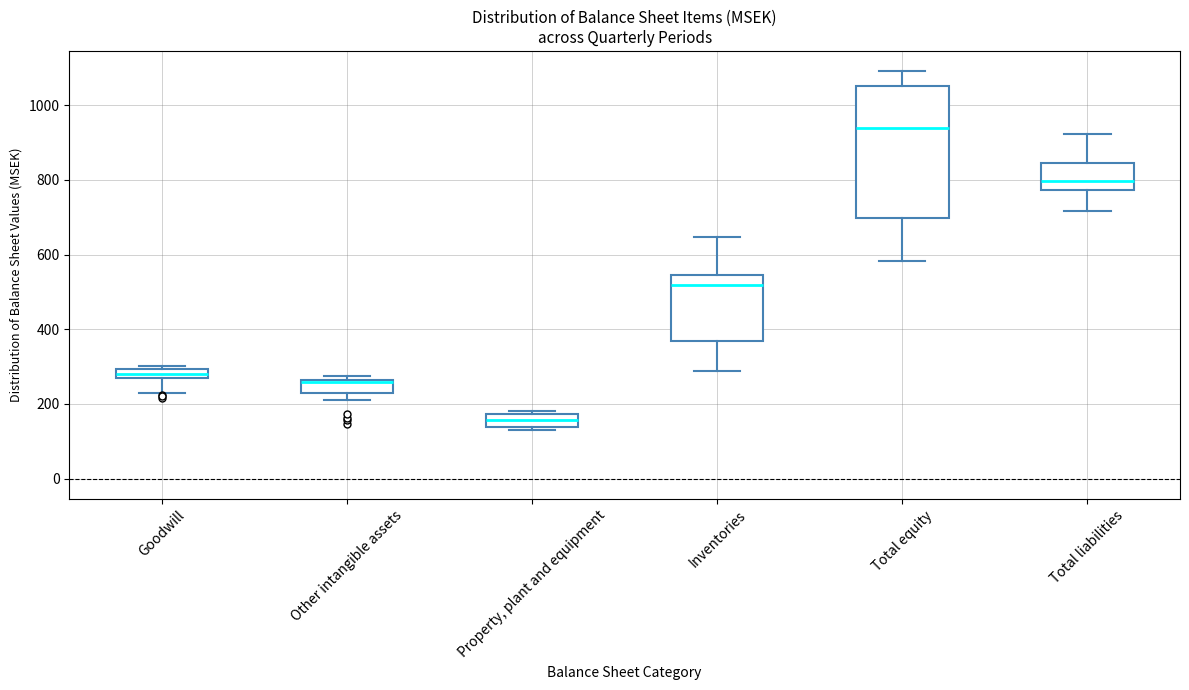

Which box has the highest median line?

Total equity